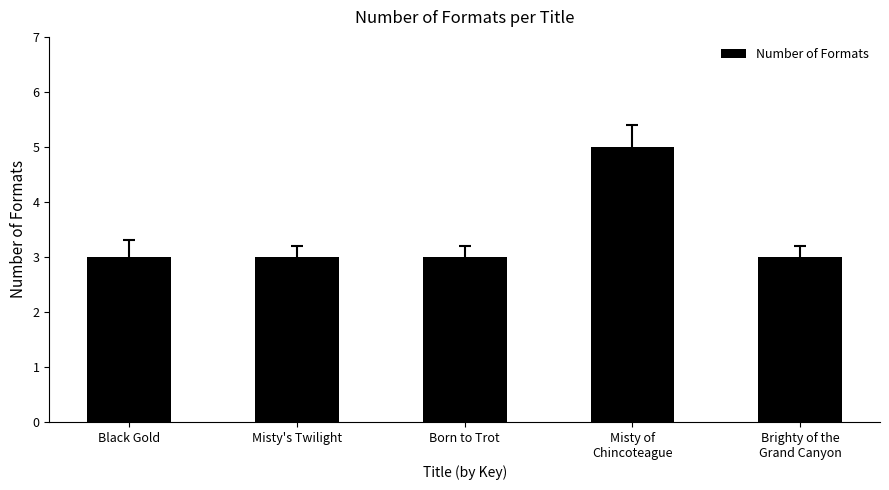

How many values are between 3 and 4?

4